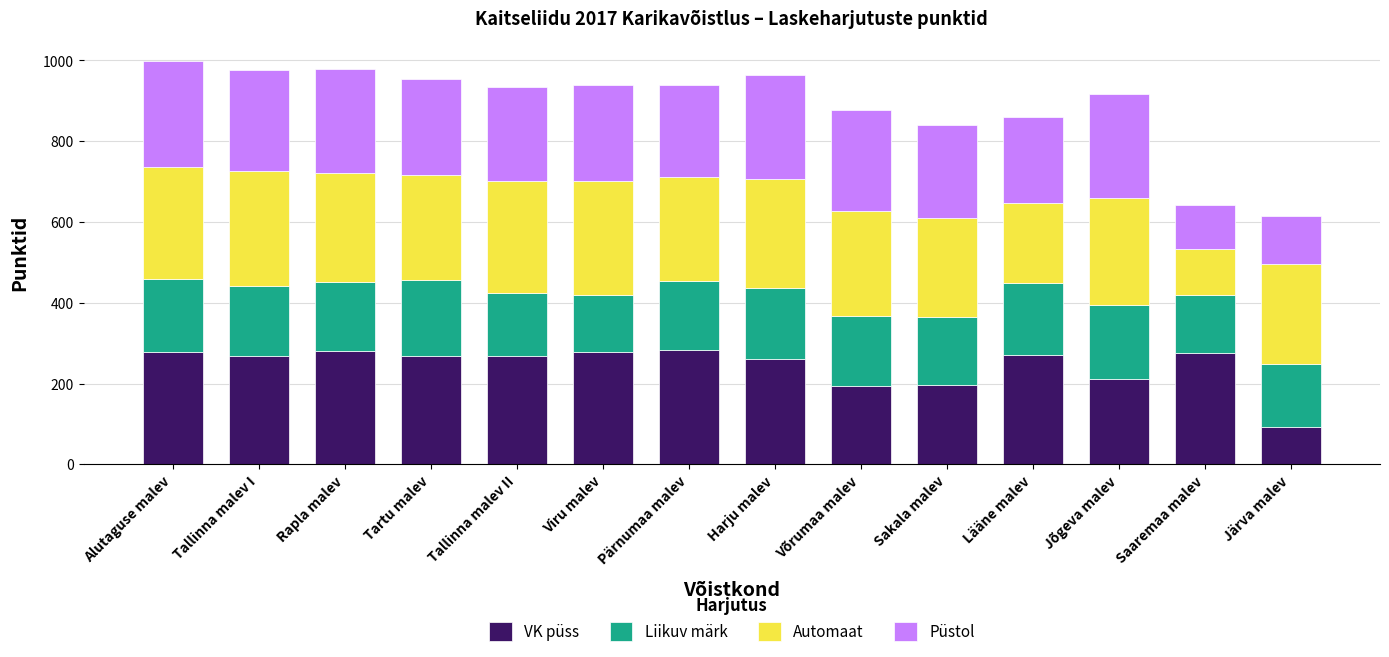

What is the lowest value of the VK püss series?

93